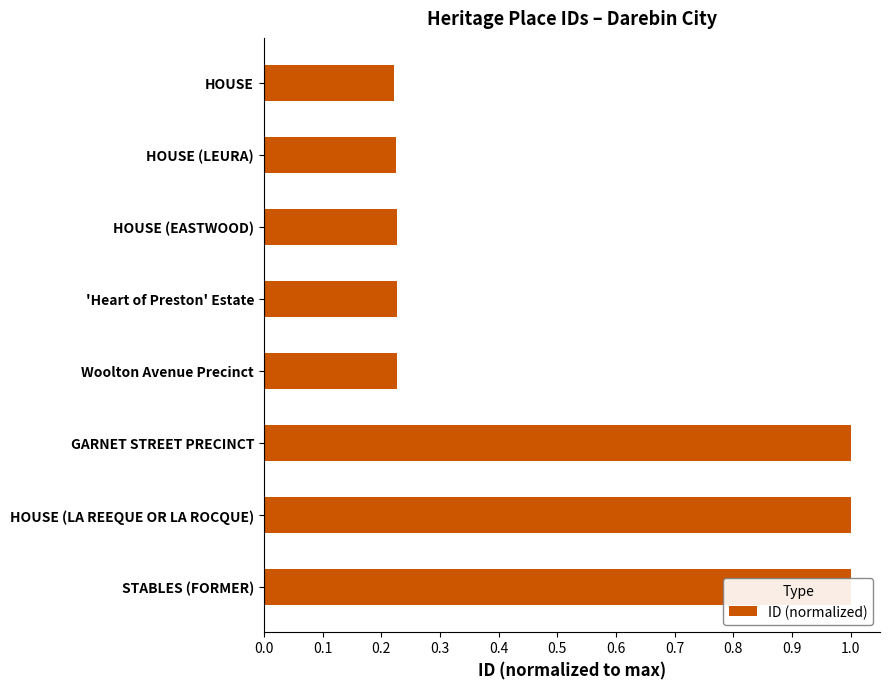

Between STABLES (FORMER) and HOUSE (EASTWOOD), which is larger?

STABLES (FORMER)